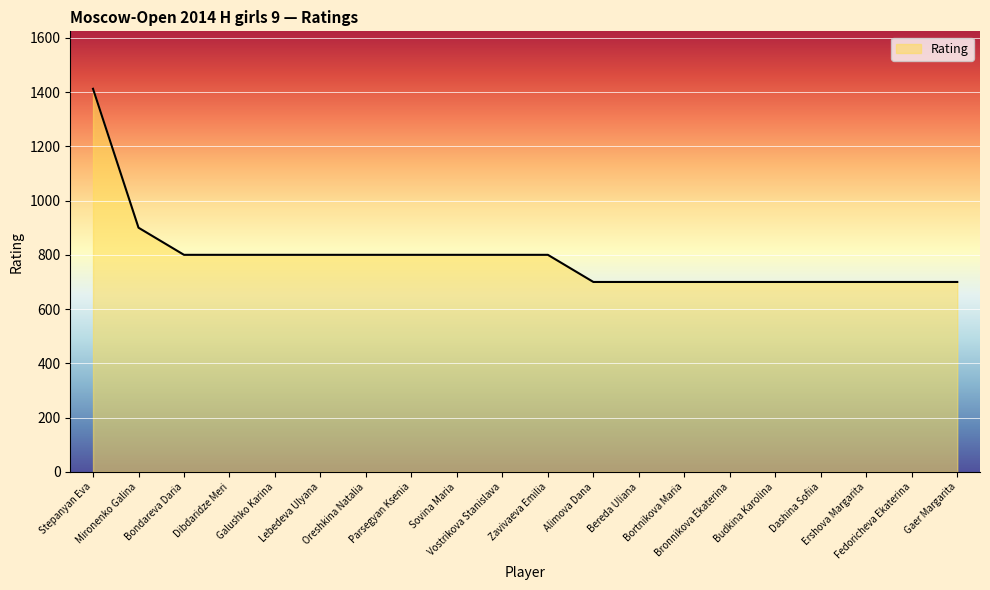

What is the minimum value shown in the chart?

700